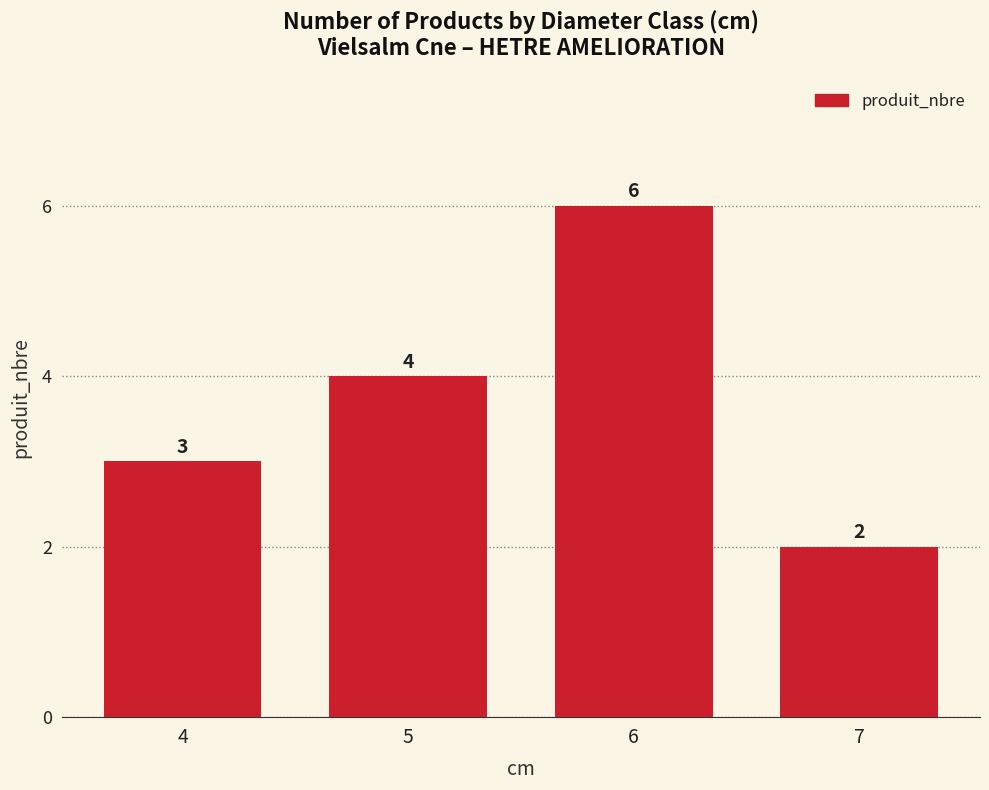

List the labels in order of value, largest first.

6, 5, 4, 7